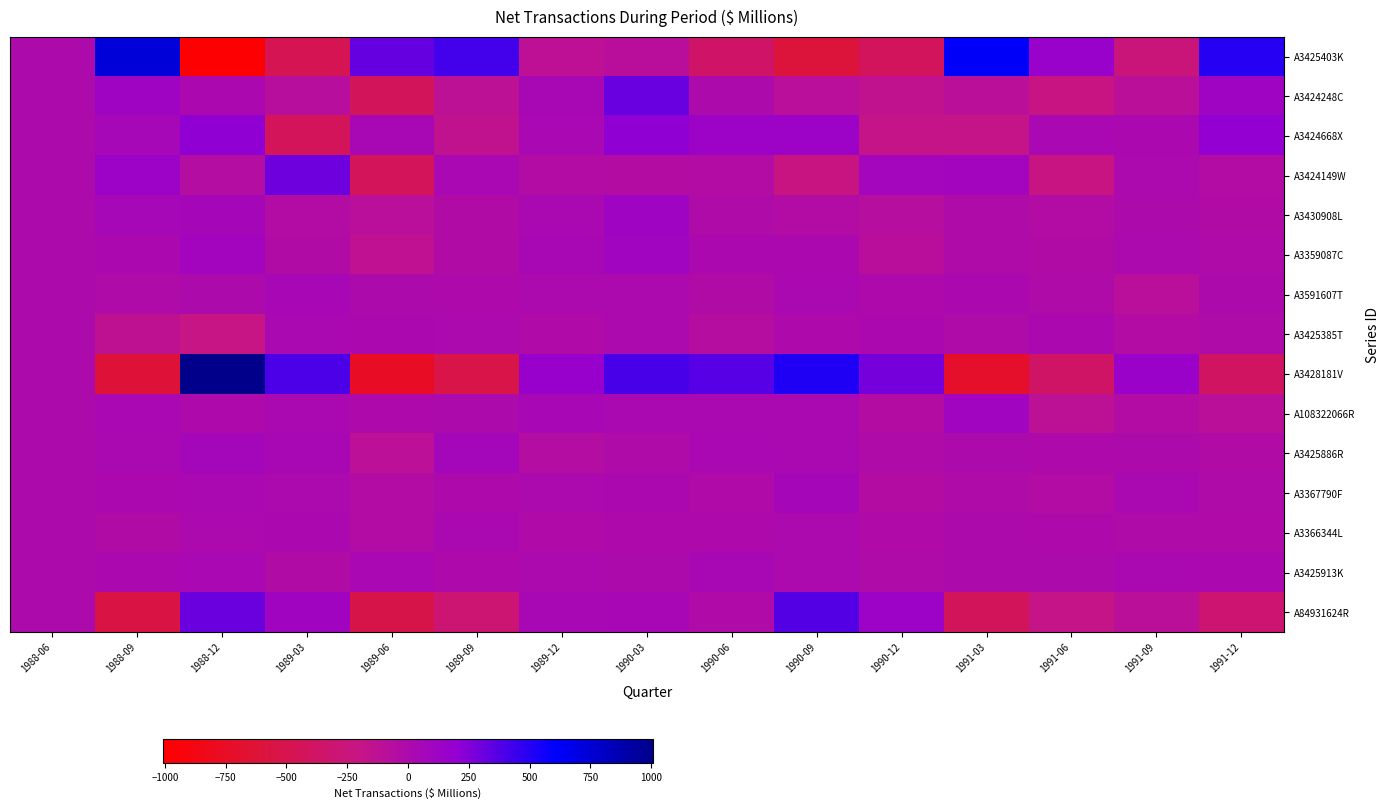

List the series in order of their peak value, highest first.

A3428181V, A3425403K, A84931624R, A3424248C, A3424149W, A3424668X, A3430908L, A3359087C, A108322066R, A3425886R, A3367790F, A3591607T, A3425913K, A3366344L, A3425385T